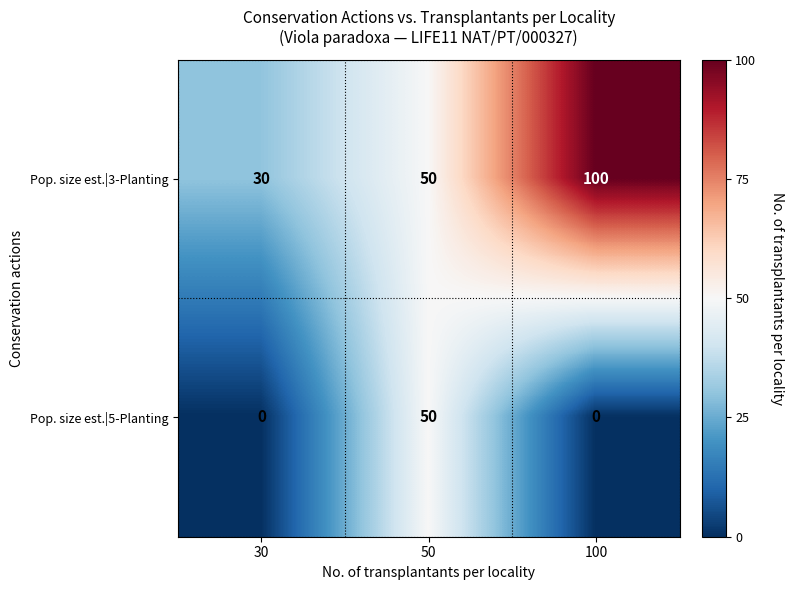

Reading left to right, list all the values displayed in this chart.

Pop. size est.|3-Planting: 30	50	100
Pop. size est.|5-Planting: 0	50	0